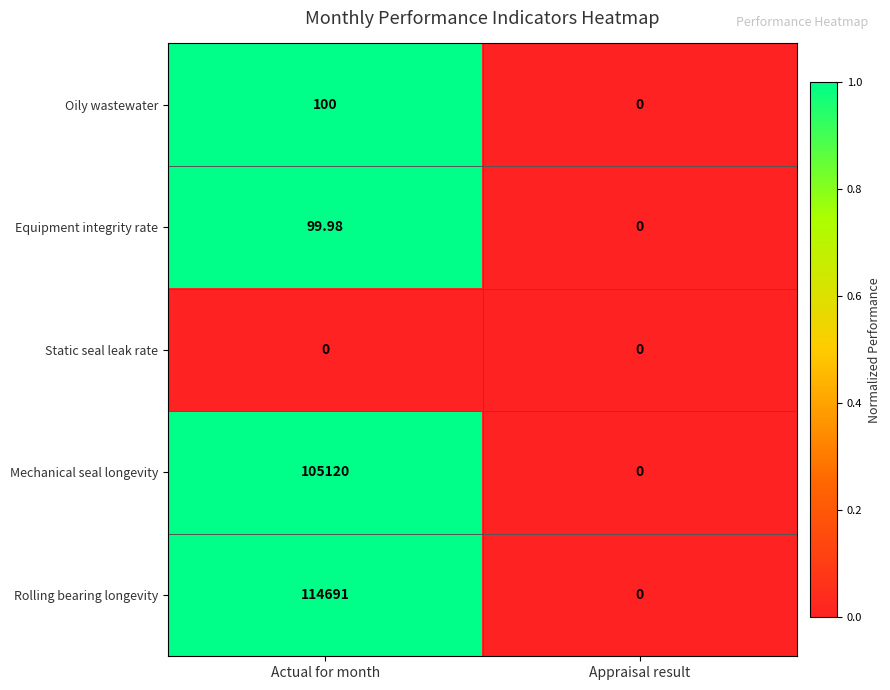

Rank the categories by Rolling bearing longevity value from lowest to highest.

Appraisal result, Actual for month